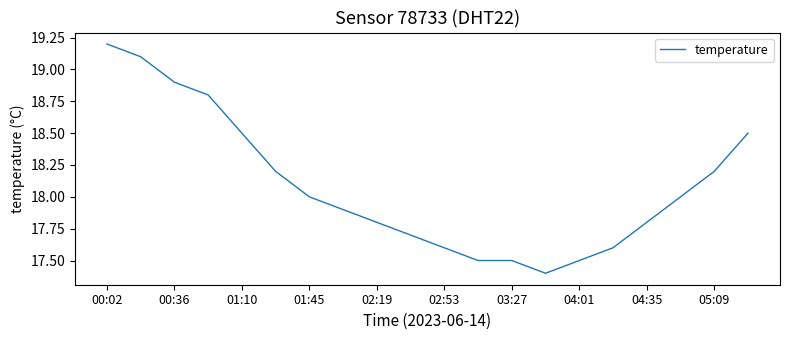

What is the minimum value shown in the chart?

17.4